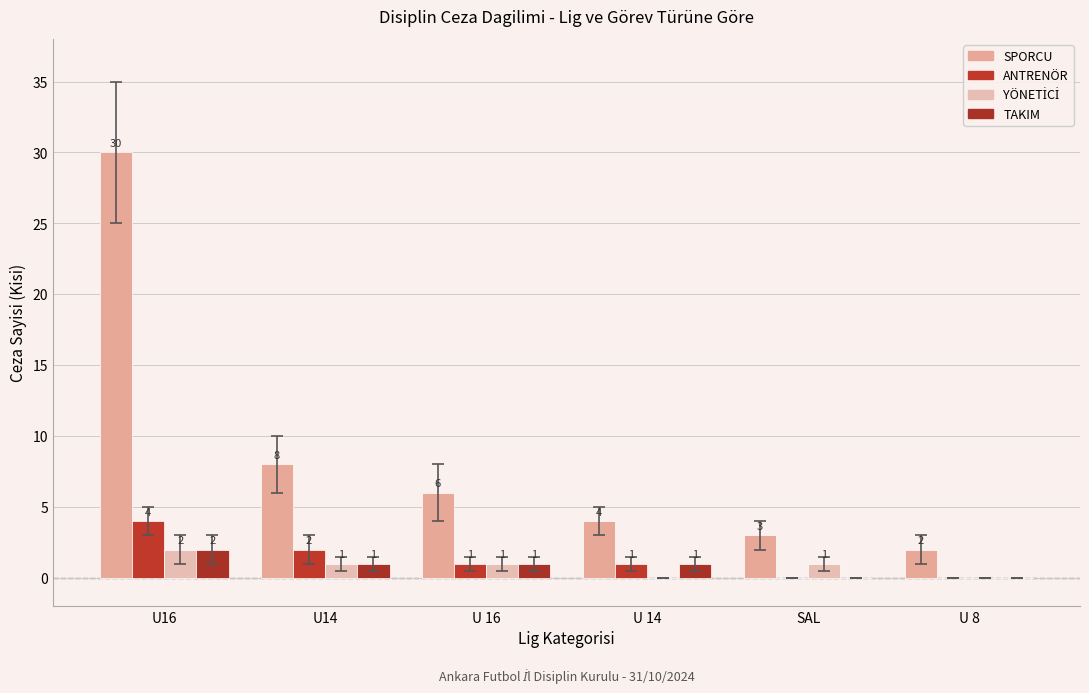

What is the sum of all YÖNETİCİ values?

5